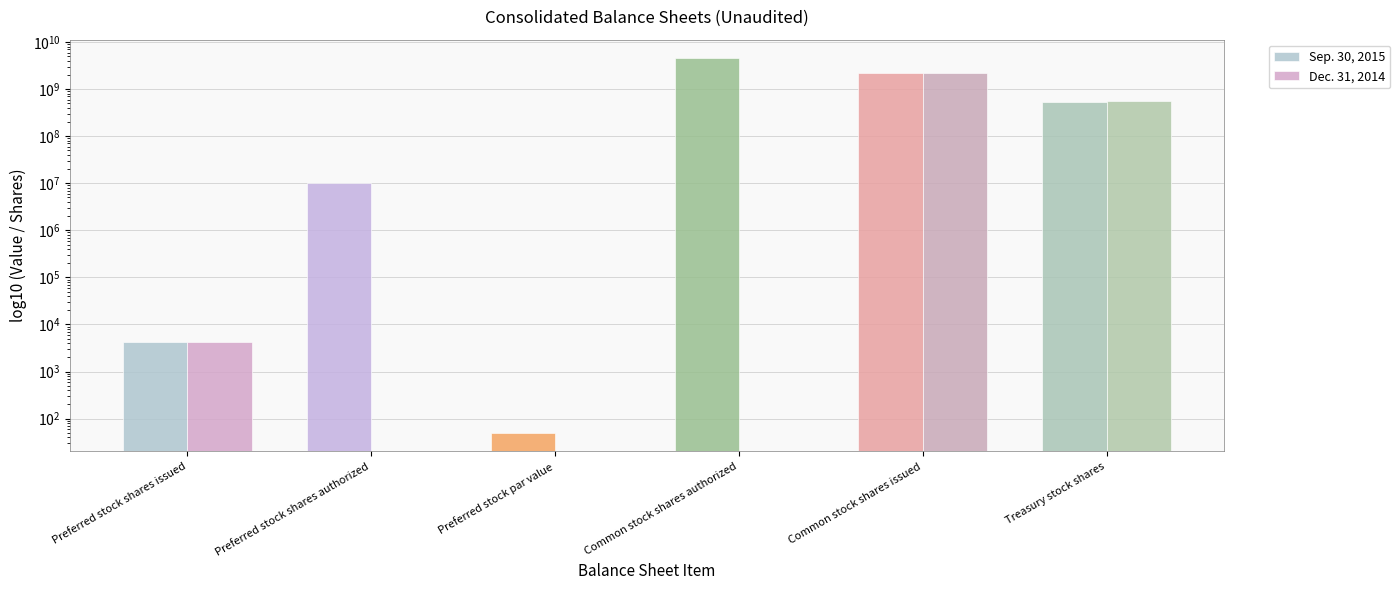

What are all the series names shown in the legend?

Sep. 30, 2015, Dec. 31, 2014